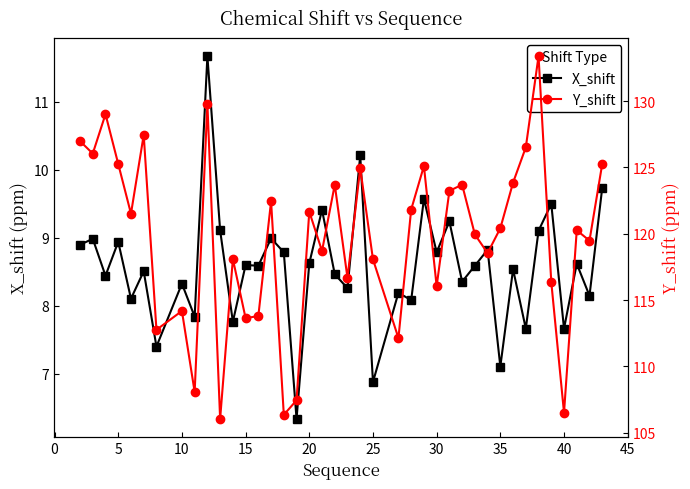

Which series has the largest total across all categories?

Y_shift